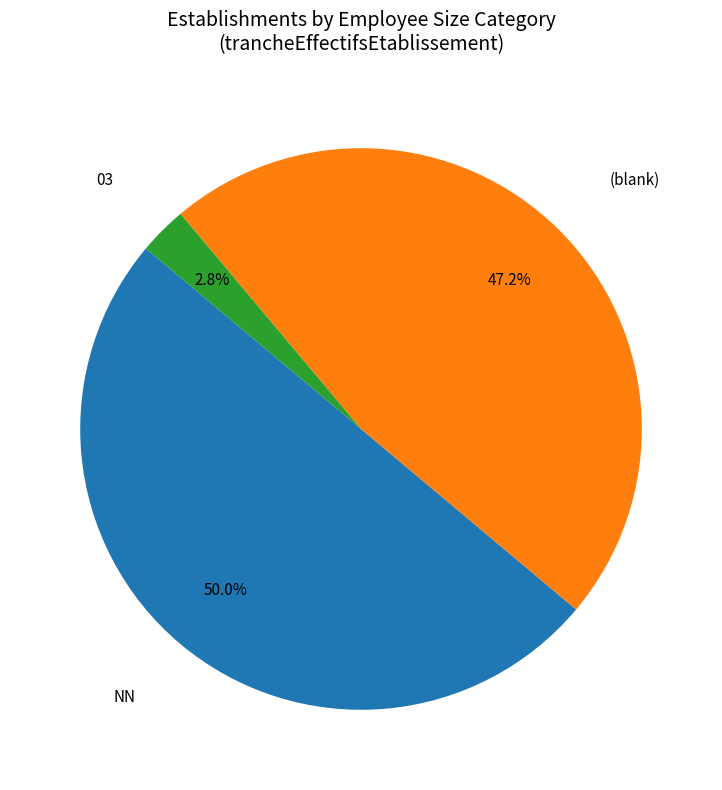

How much of the chart is everything except NN?

50.0%